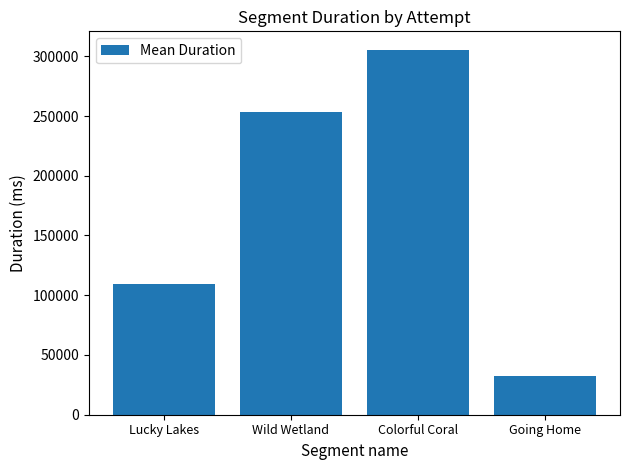

How many distinct data groups are displayed?

1